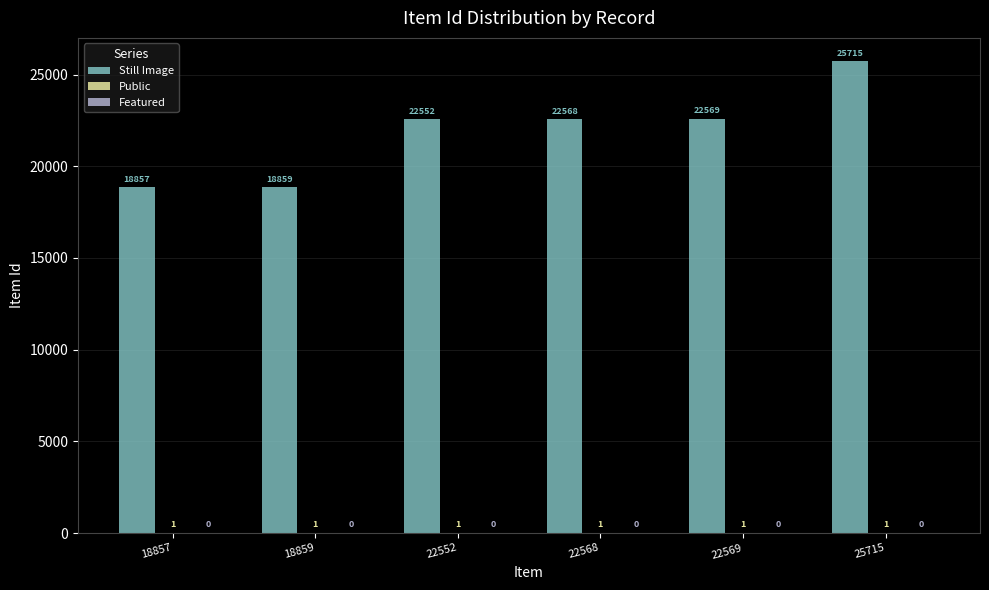

True or false: Still Image has a value of 22568 at 22568.

True